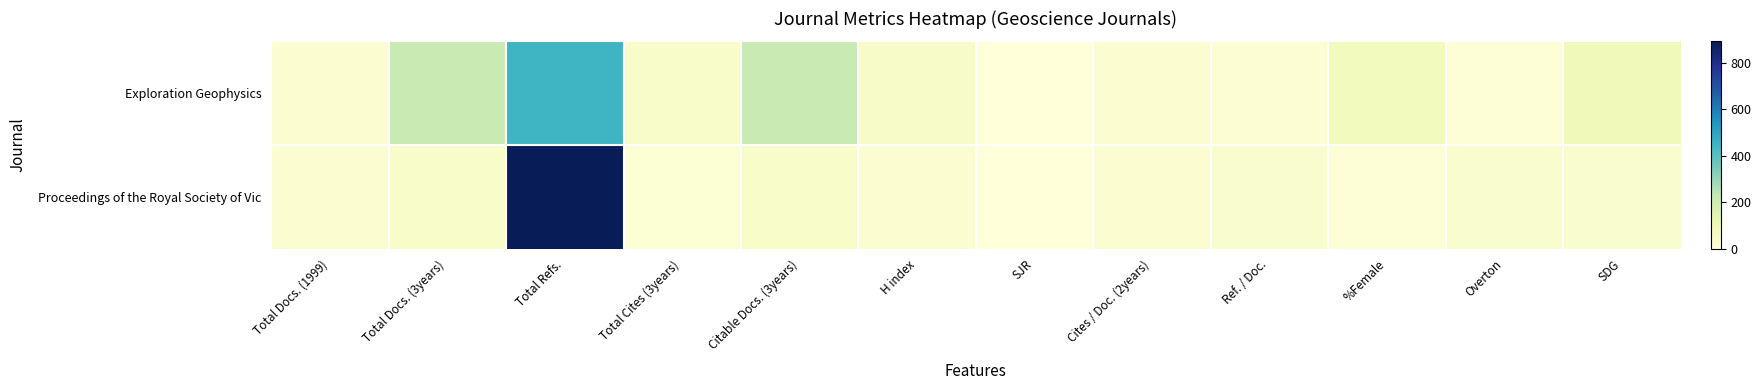

Rank the series by their maximum value, from highest to lowest.

Proceedings of the Royal Society of Vic, Exploration Geophysics